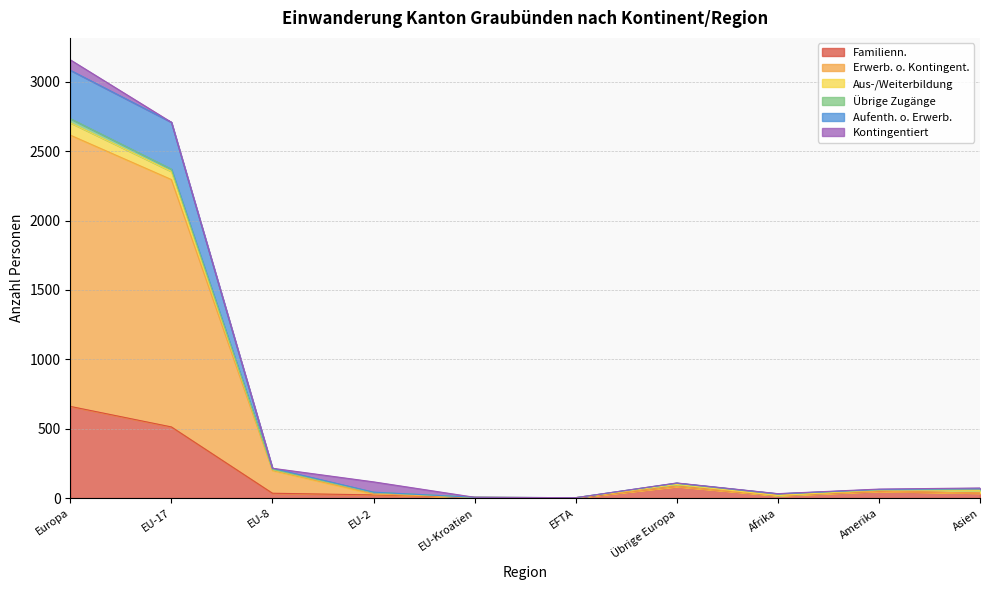

What is the lowest value of the Familienn. series?

1